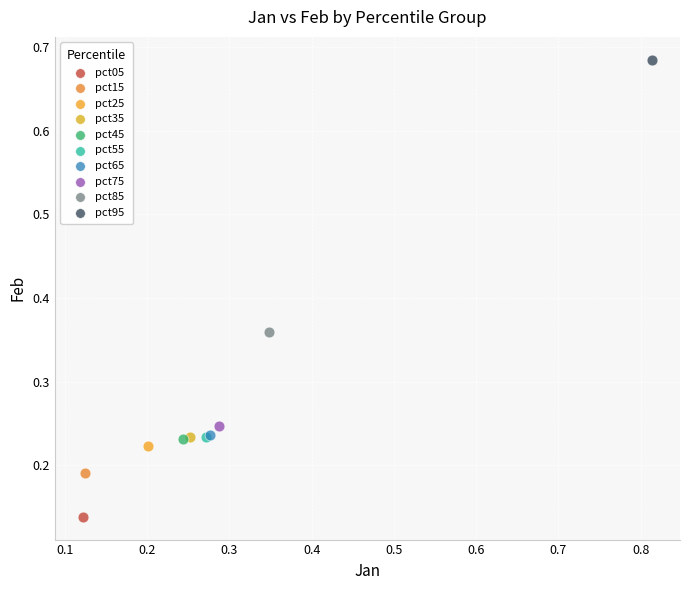

Which series reaches the maximum Y coordinate?

pct95